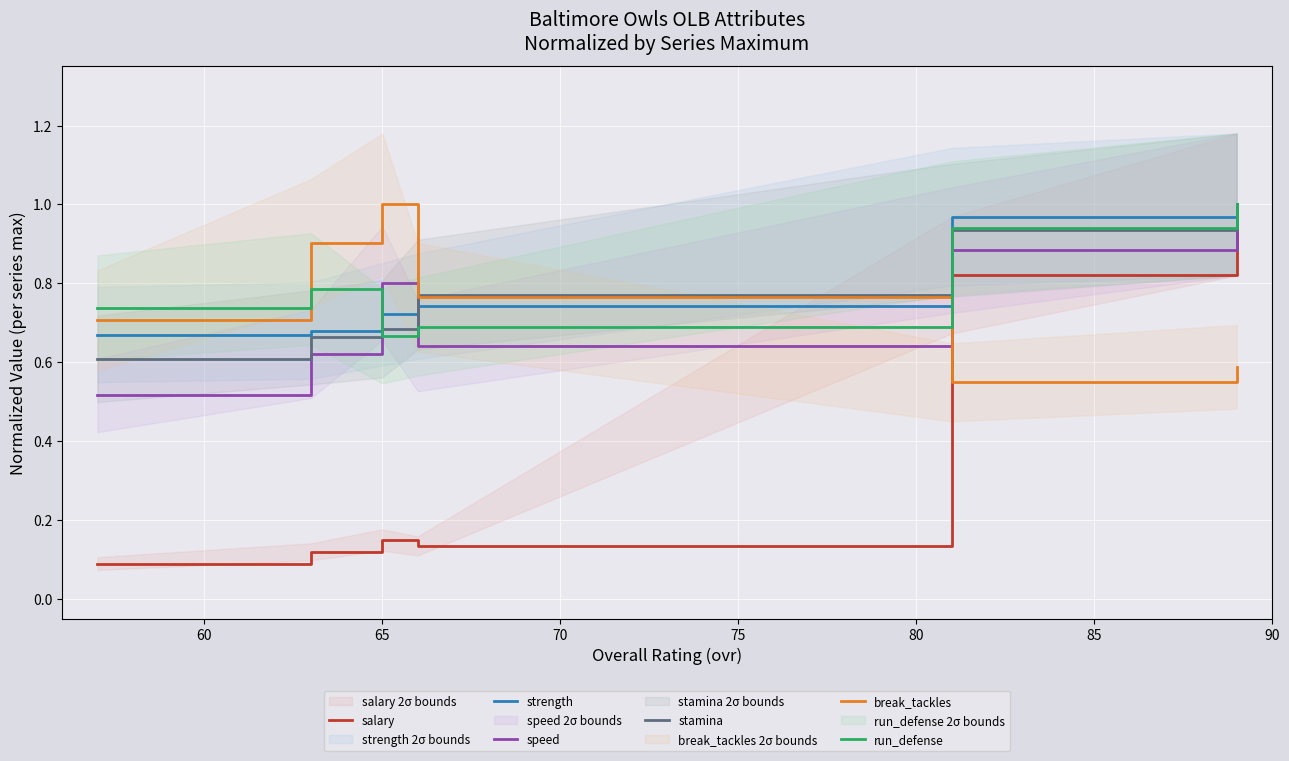

The value of salary at 80 is 0.3. True or false?

False